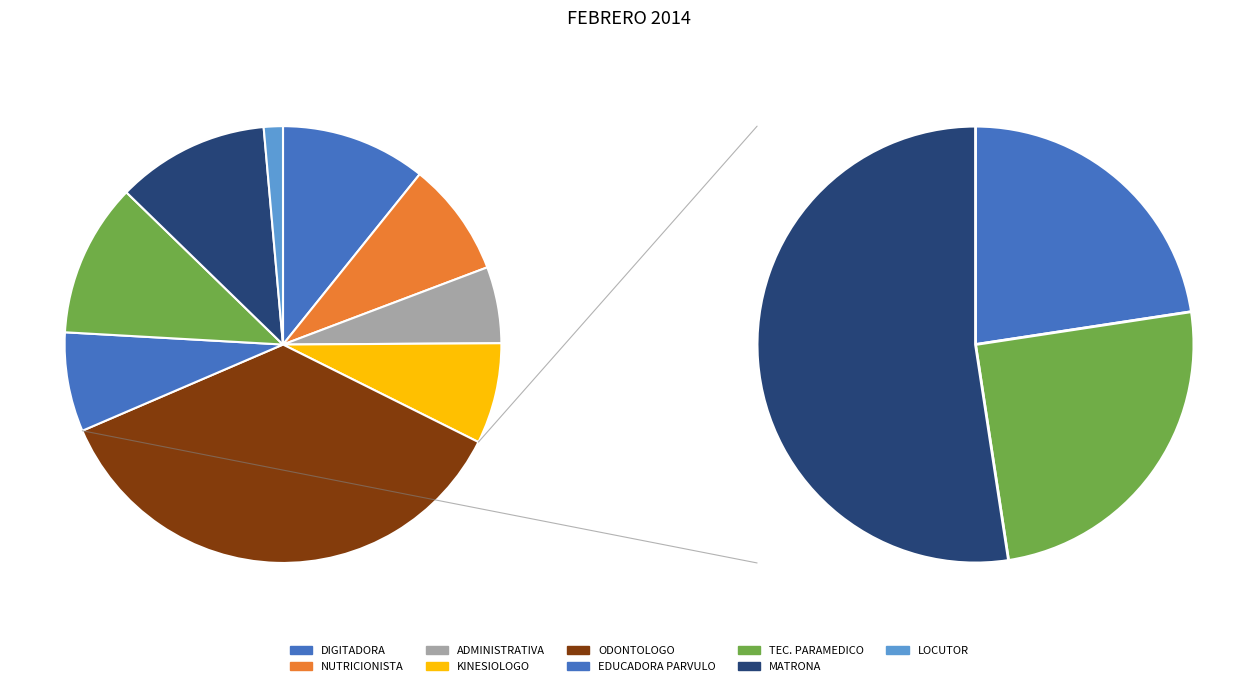

Rank the categories by value from highest to lowest.

ODONTOLOGO, TEC. PARAMEDICO, MATRONA, DIGITADORA, NUTRICIONISTA, KINESIOLOGO, EDUCADORA PARVULO, ADMINISTRATIVA, LOCUTOR